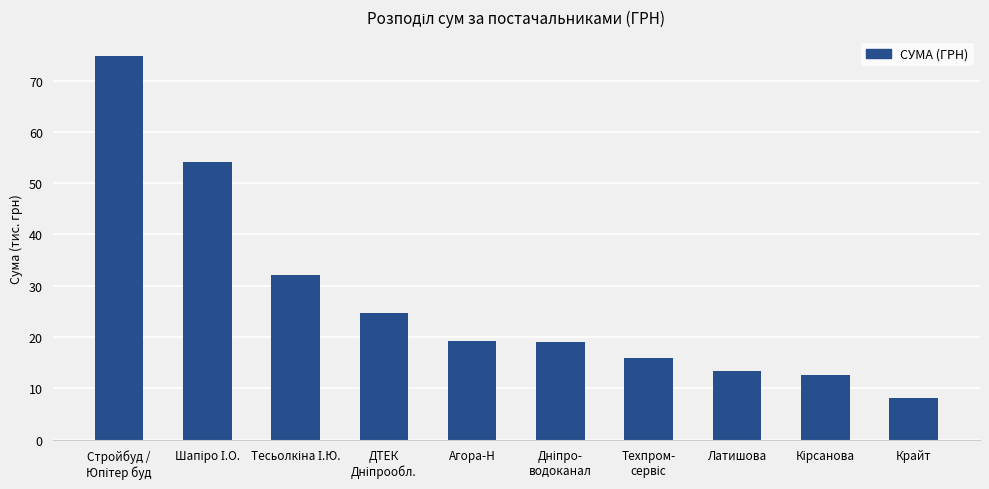

What is the value of the 8th bar from the left?

13.3